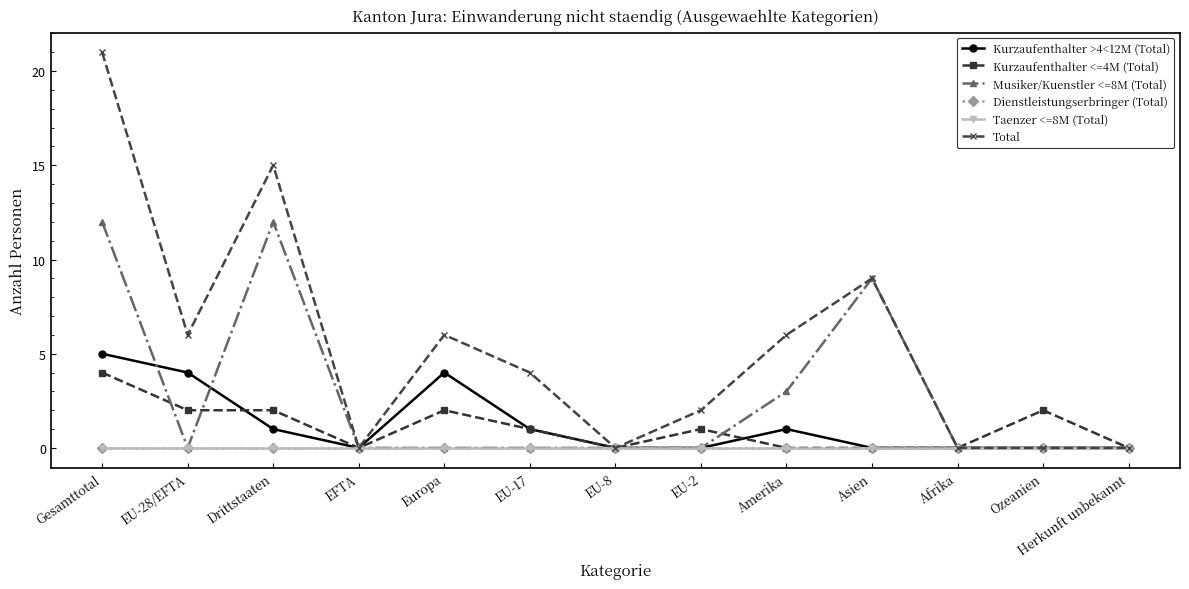

Does the chart have visible grid lines?

No